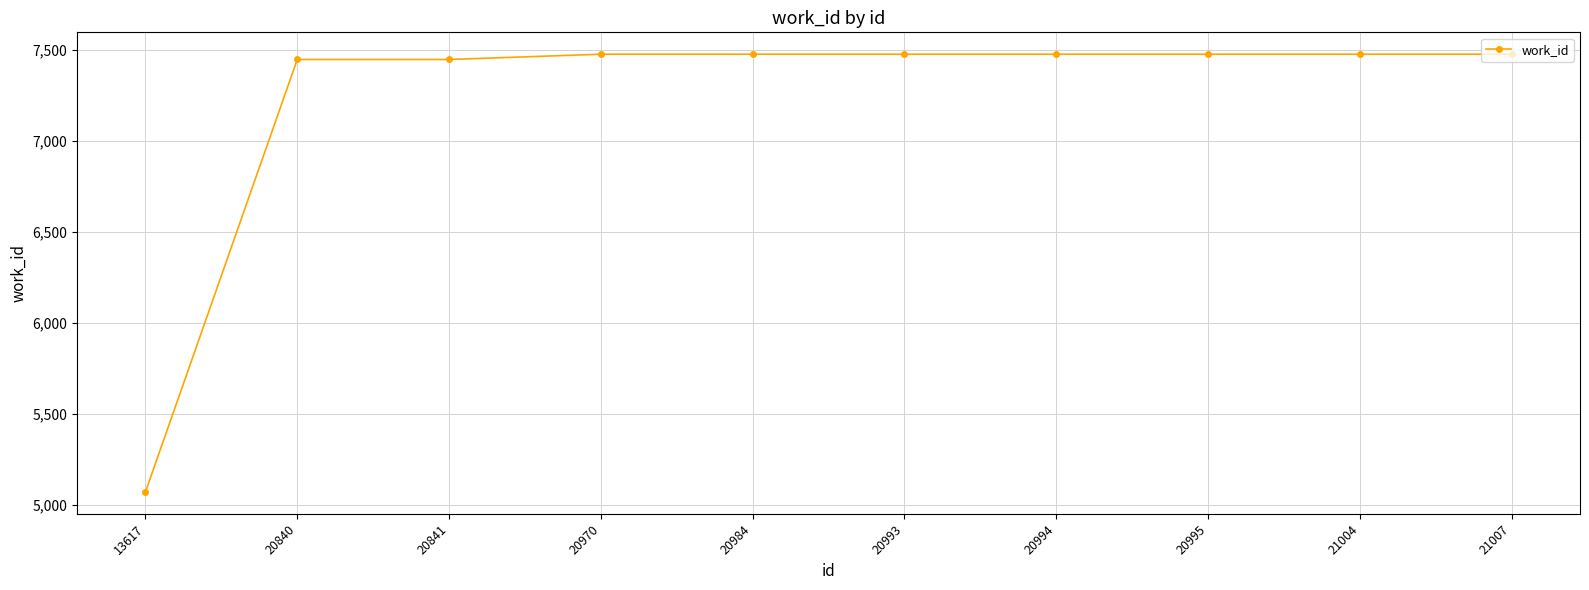

What is the smallest value displayed?

5070